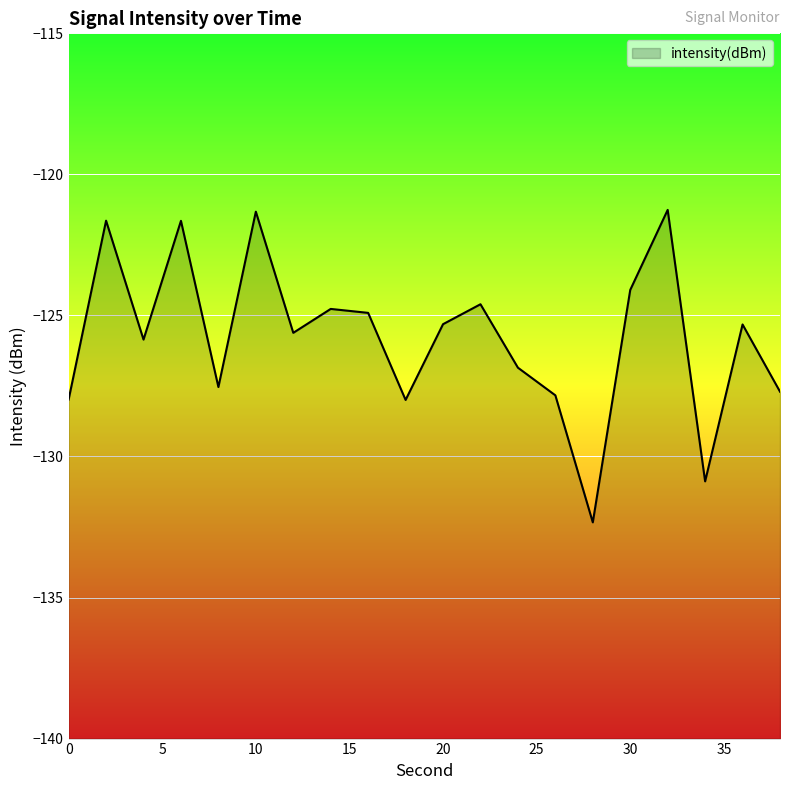

Read the value at 38.

-127.7